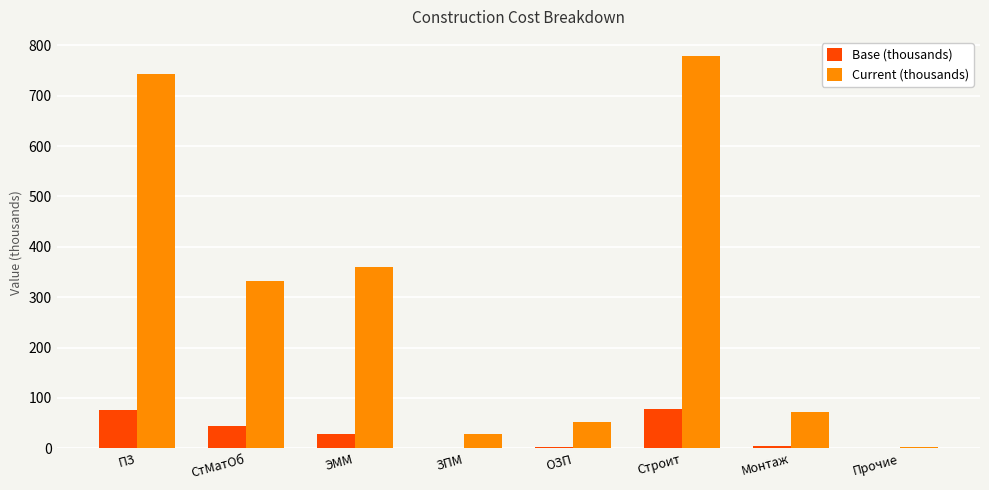

What is the maximum value shown in the chart?

777.7